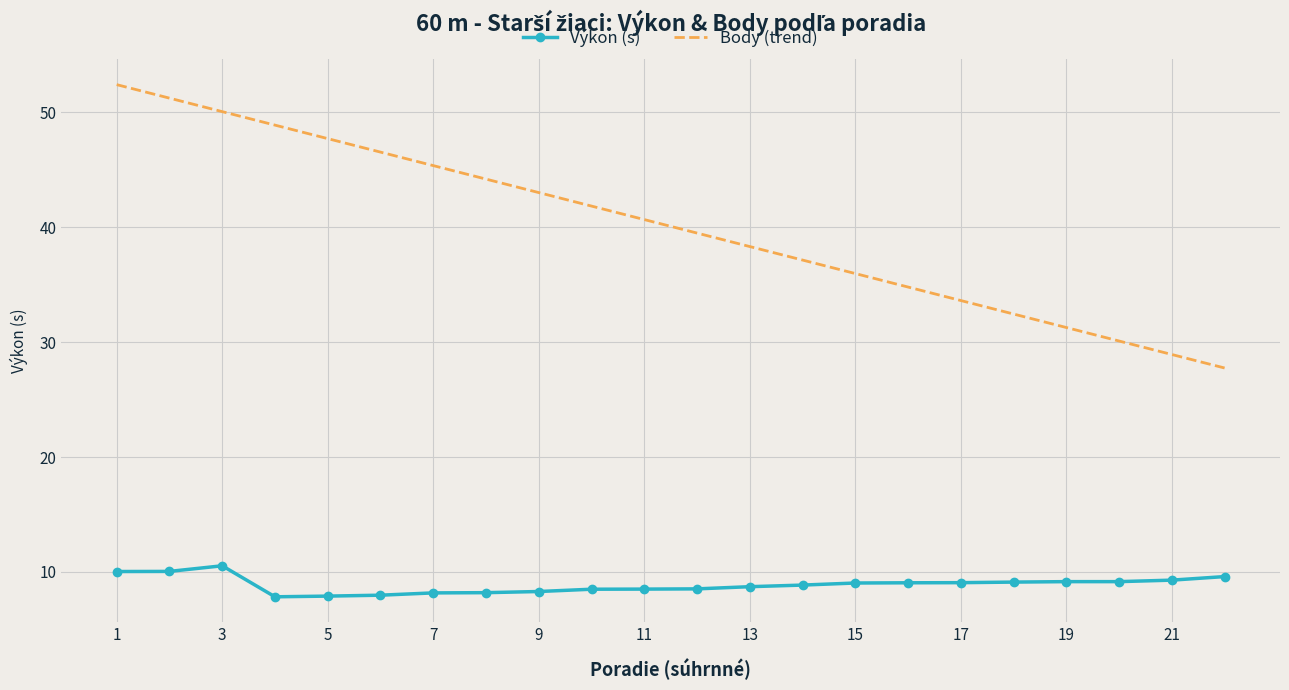

How many values are below 9?

11